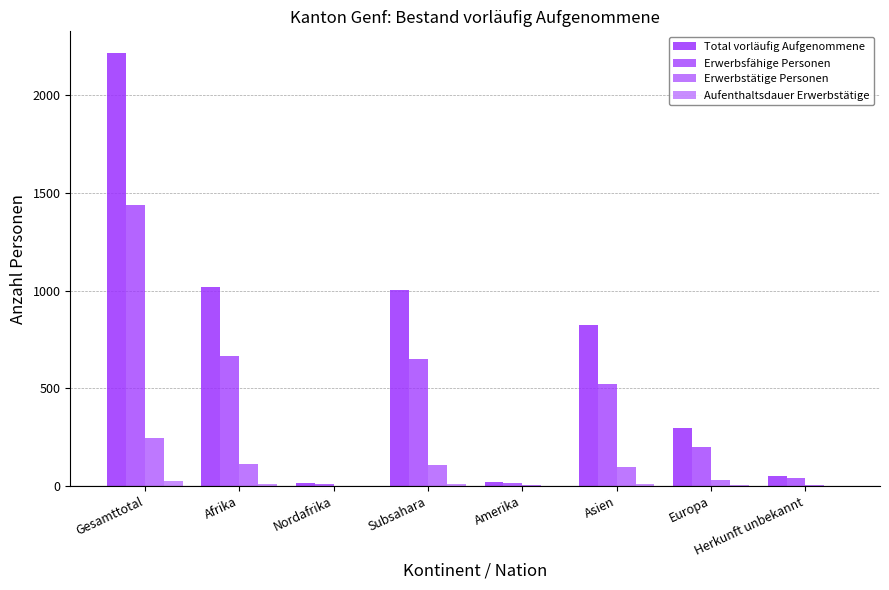

How many groups of bars are there?

8